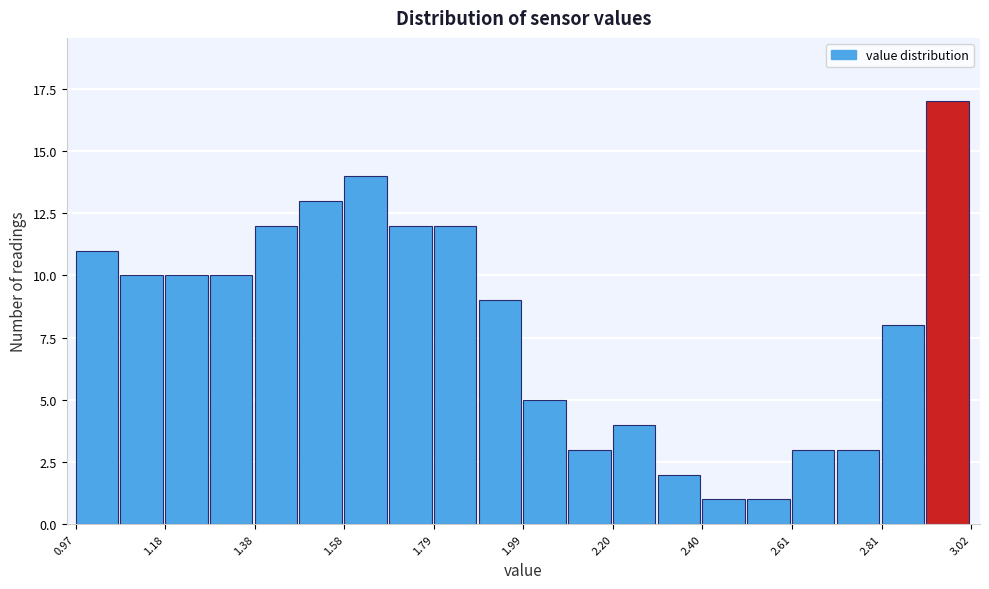

Read against the x-axis, roughly where is the centre of the tallest bar?

2.95